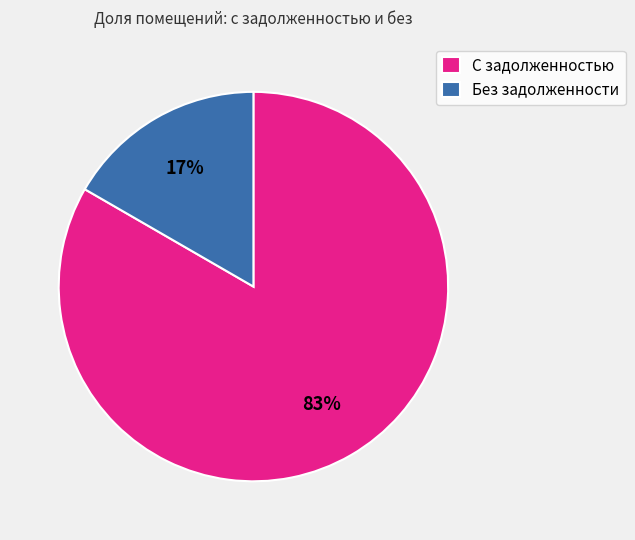

Rank the categories by value from highest to lowest.

С задолженностью, Без задолженности